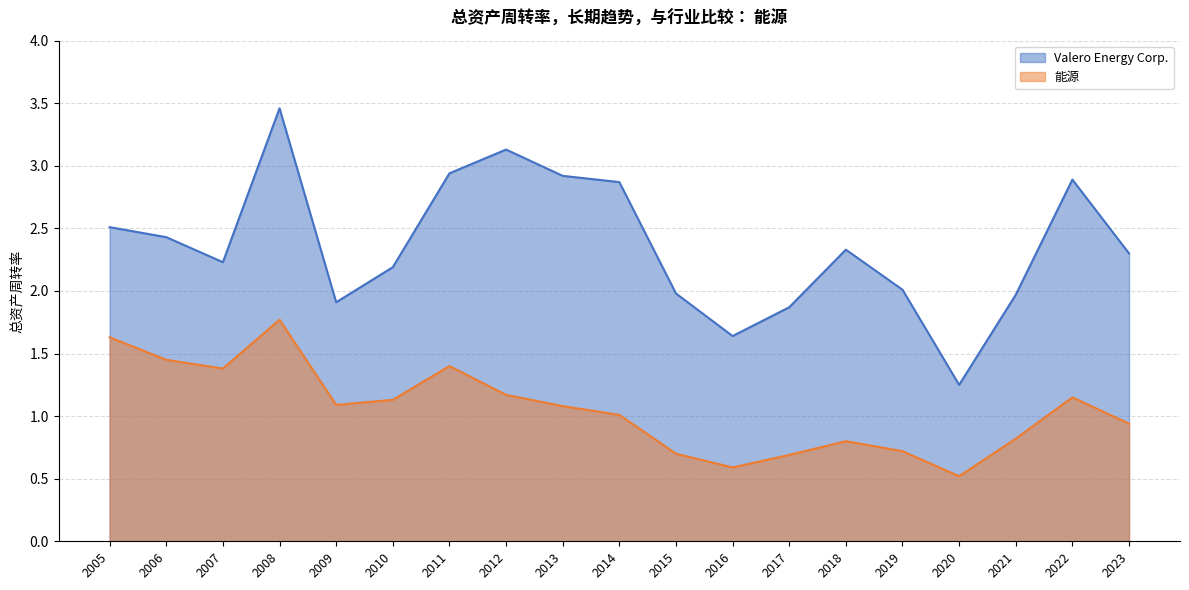

Rank the series at 2016 from lowest to highest value.

能源, Valero Energy Corp.